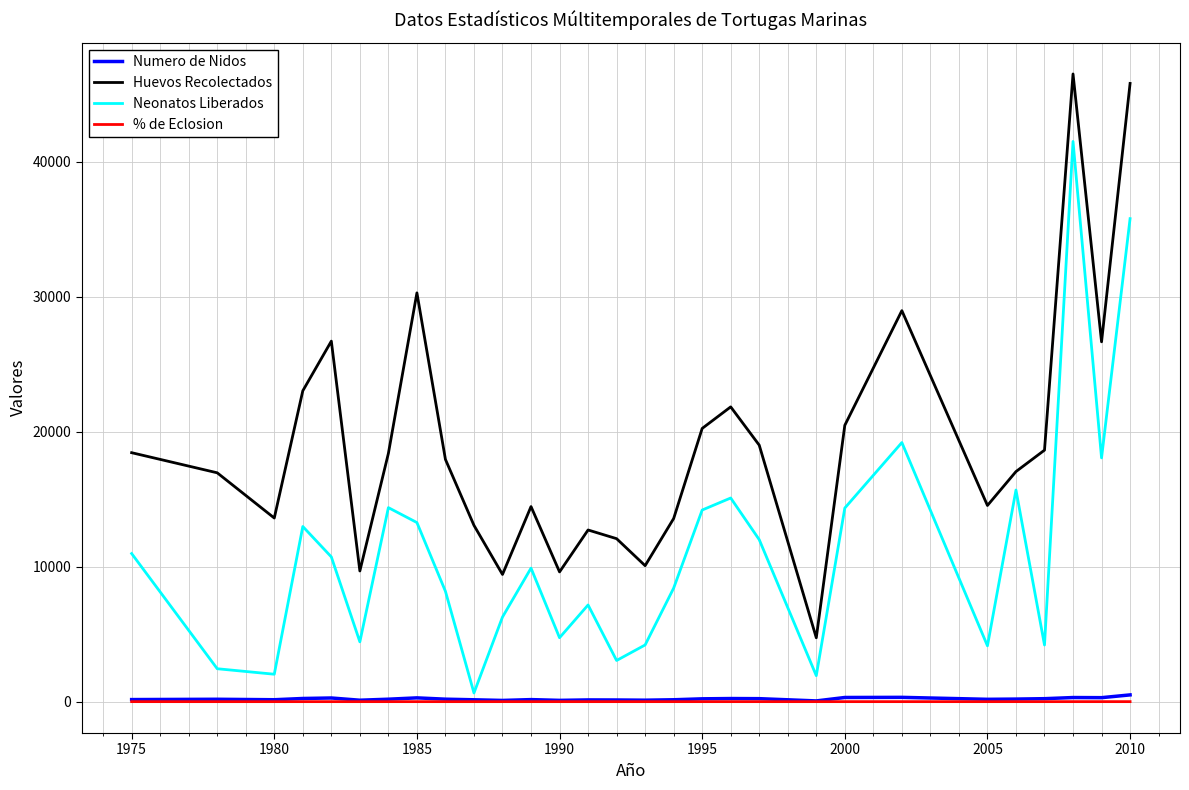

What is the minimum value for Huevos Recolectados?

4730.0